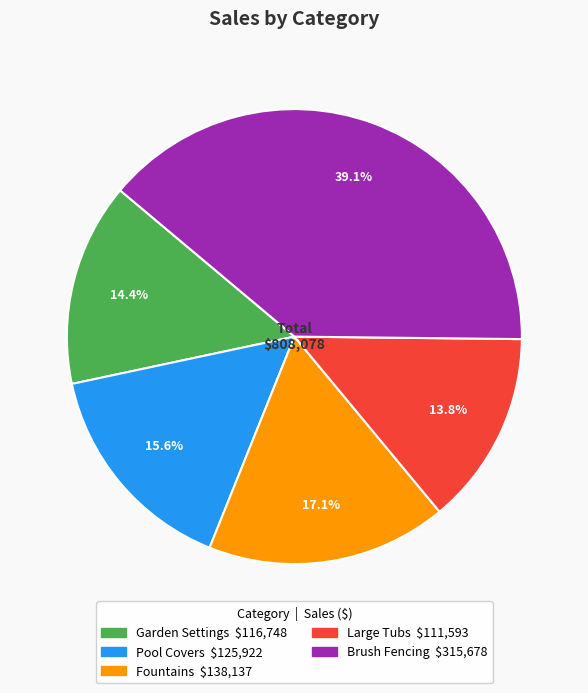

Which category has the biggest portion of the pie?

Brush Fencing